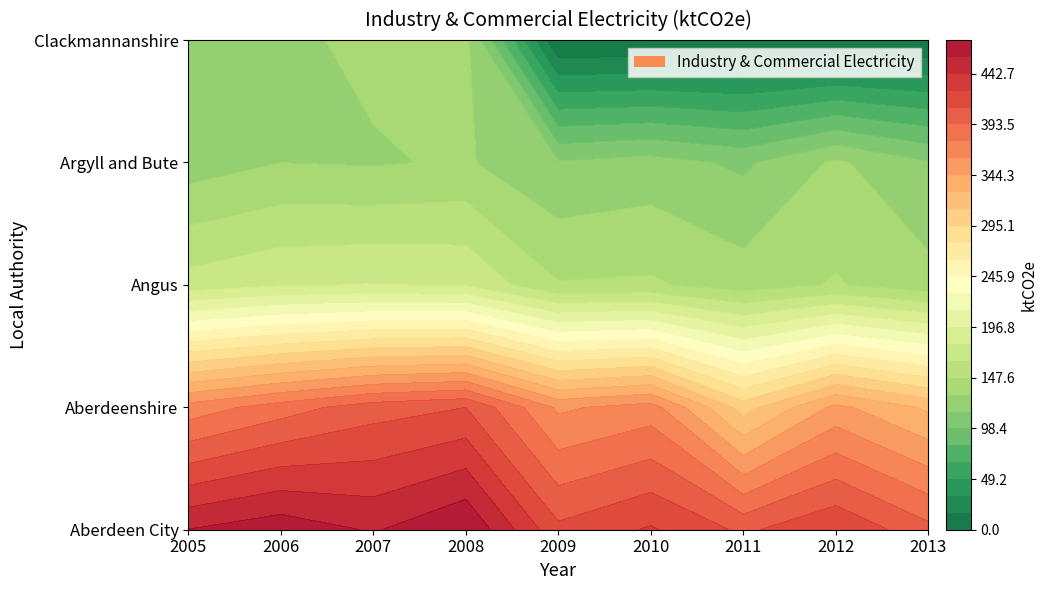

Reading left to right, transcribe all the data shown in this chart.

Aberdeen City: 2005=459.5	2006=469.7	2007=457.4	2008=475.5	2009=413.8	2010=428.3	2011=406.6	2012=425.0	2013=398.5
Aberdeenshire: 2005=367.6	2006=385.5	2007=402.5	2008=409.9	2009=357.6	2010=368.2	2011=303.8	2012=348.8	2013=324.9
Angus: 2005=170.5	2006=178.8	2007=181.0	2008=178.8	2009=148.7	2010=149.9	2011=139.3	2012=149.1	2013=136.9
Argyll and Bute: 2005=122.9	2006=131.1	2007=129.7	2008=133.1	2009=116.2	2010=121.3	2011=111.6	2012=133.9	2013=116.1
Clackmannanshire: 2005=118.9	2006=128.1	2007=134.5	2008=136.2	2009=0.0	2010=0.0	2011=0.0	2012=0.0	2013=0.0